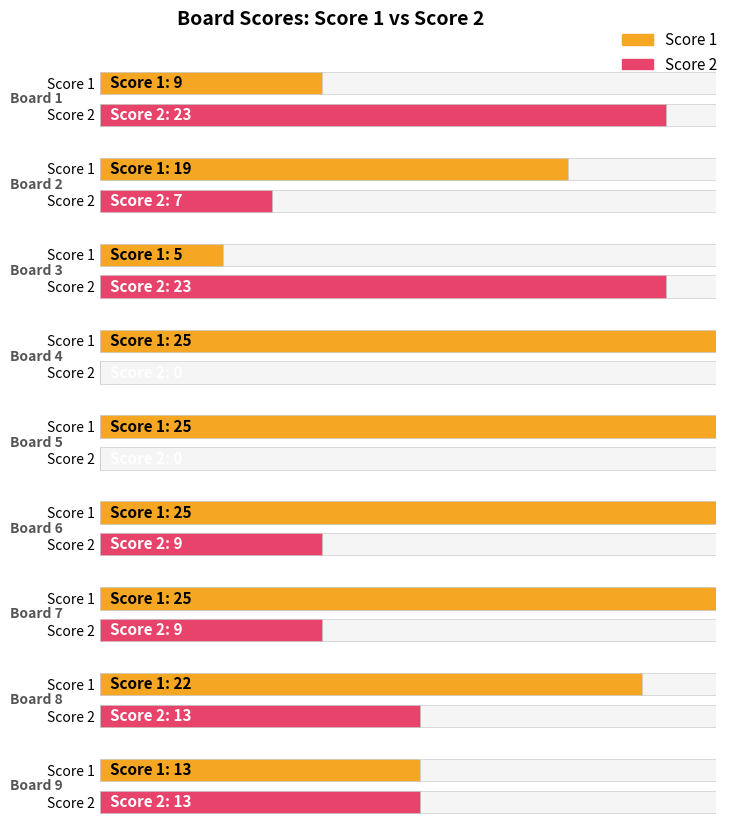

What is the difference between the second highest and minimum values in the Score 1 series?

20